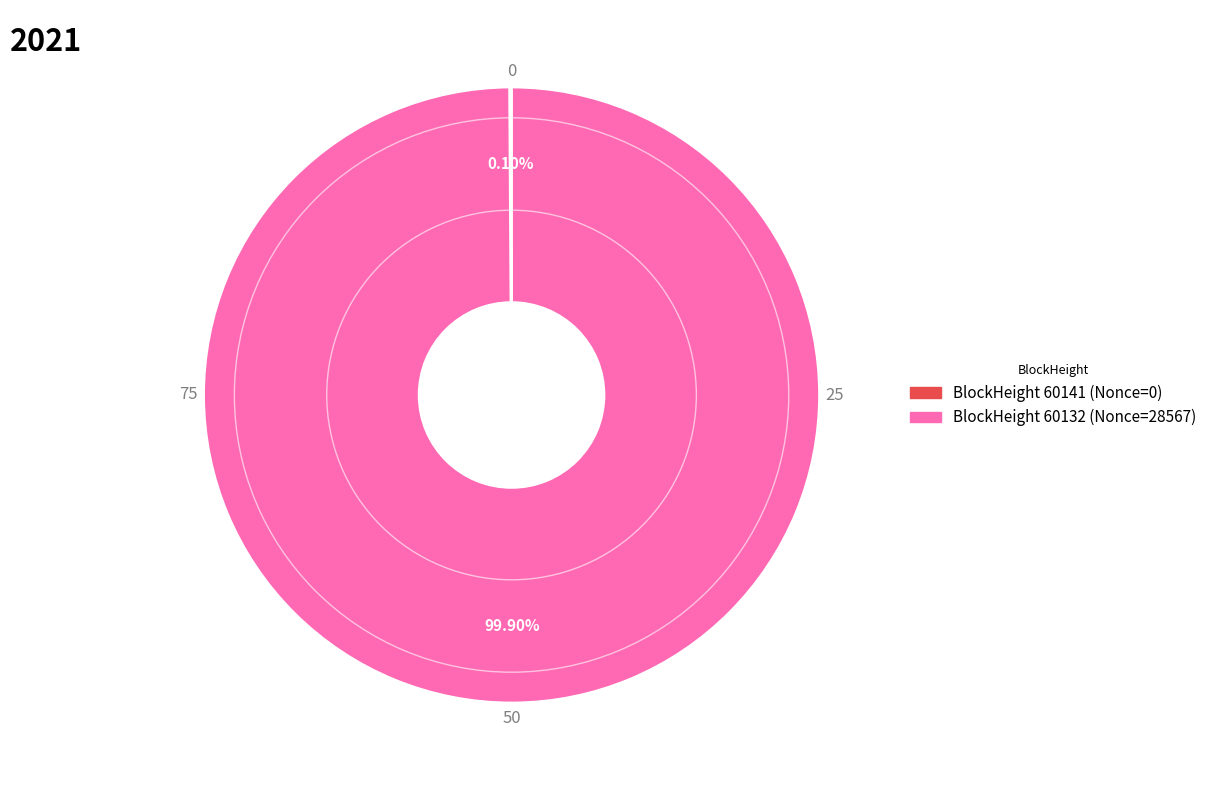

Does any single category account for the majority?

Yes